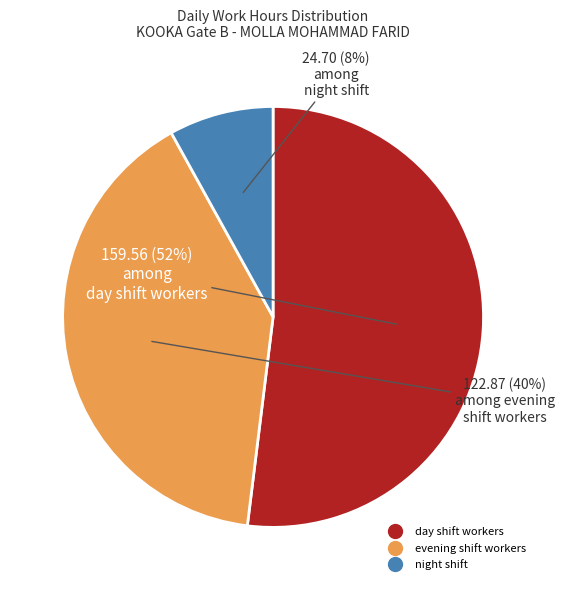

Is there any slice that represents more than half of the pie?

Yes